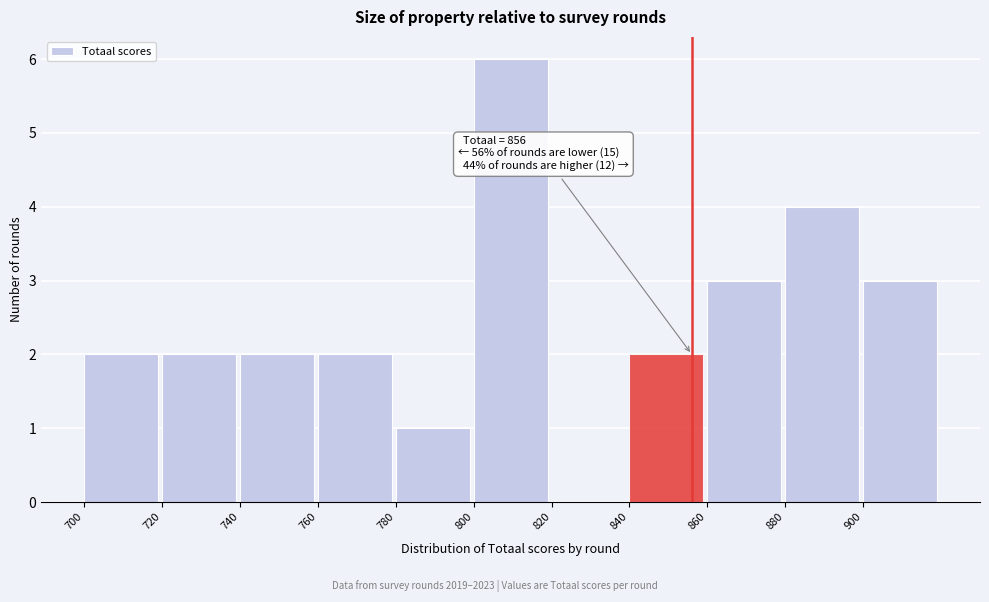

Which range on the x-axis has the tallest bar?

800 to 820